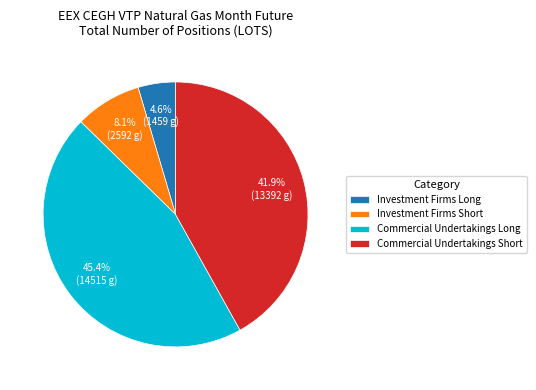

Count the number of slices in the pie.

4